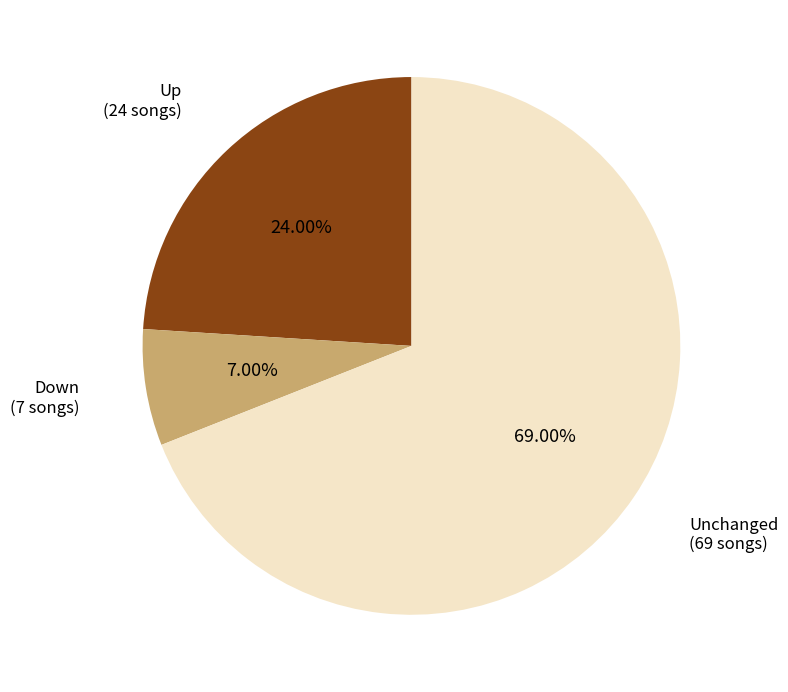

What is the ratio of the value at Unchanged (69 songs) to the value at Down (7 songs)?

9.9